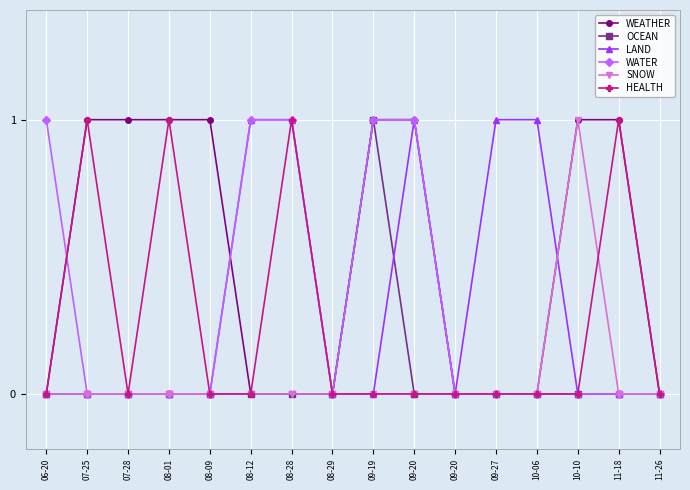

Rank the categories by WATER value from highest to lowest.

06-20, 08-12, 08-28, 09-19, 09-20, 07-25, 07-28, 08-01, 08-09, 08-29, 09-20, 09-27, 10-06, 10-10, 11-18, 11-26